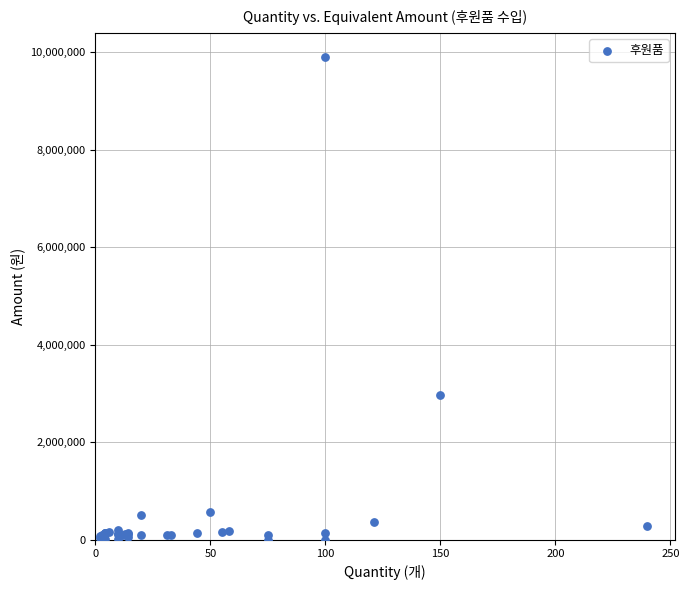

What Y value in the scatter plot is closest to 4950037?

2970000